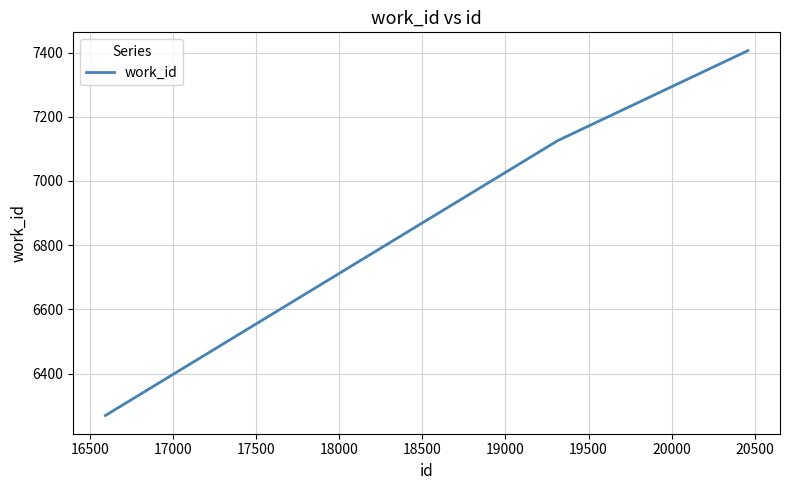

What is the smallest value displayed?

6270